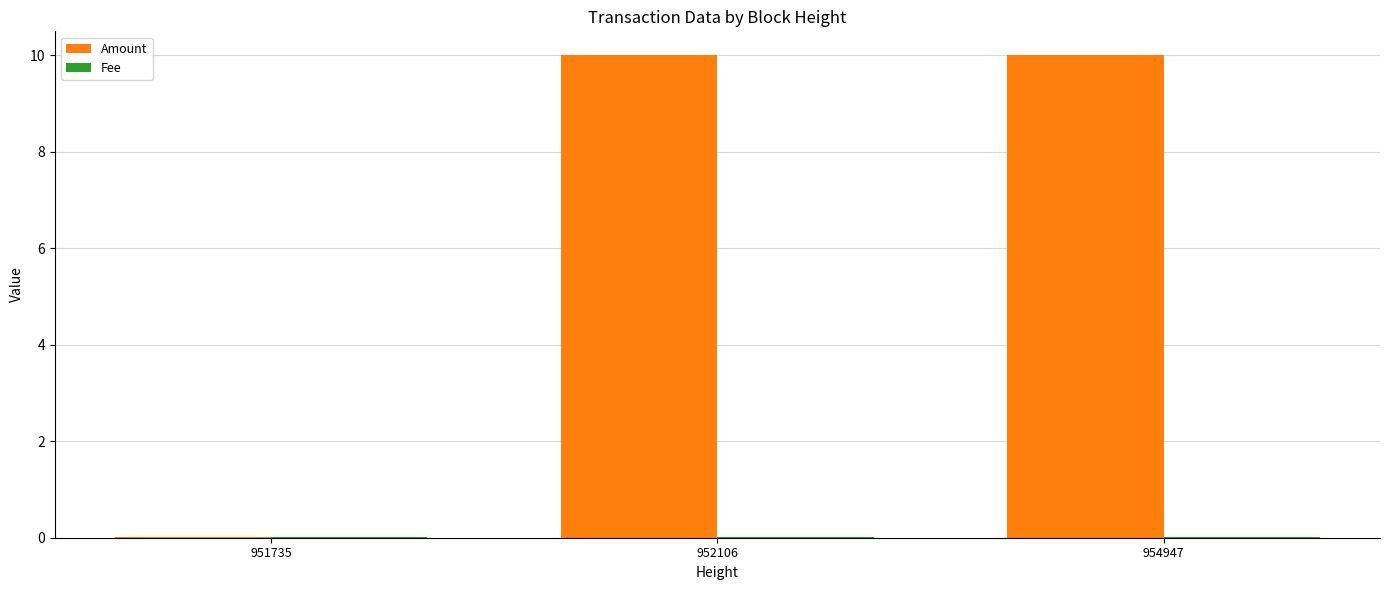

How many groups of bars are there?

3